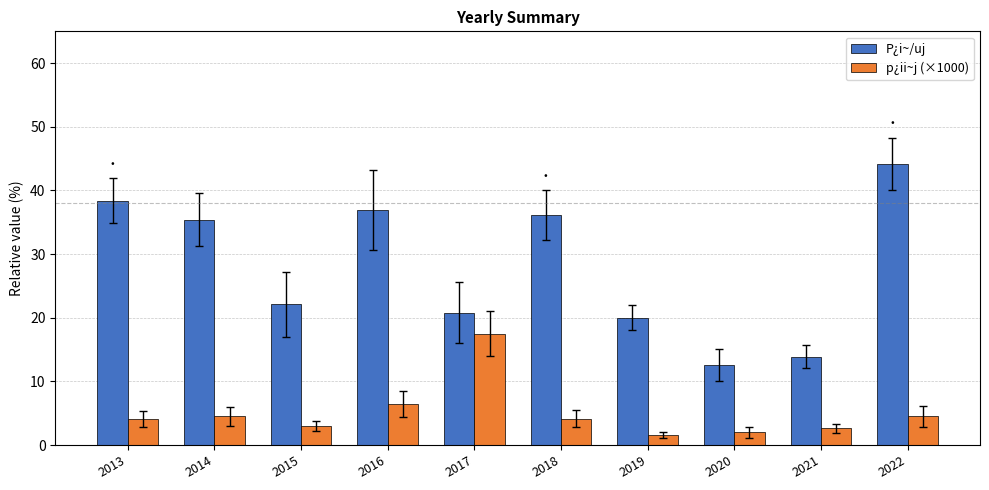

Does the chart contain stacked bars?

No